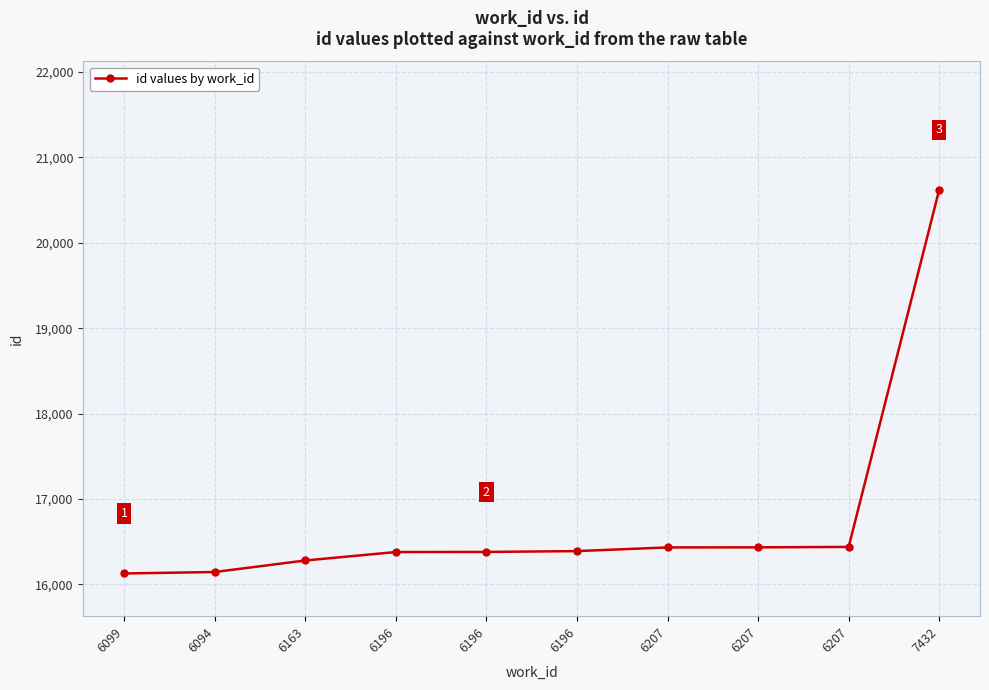

Count the number of categories in the chart.

10